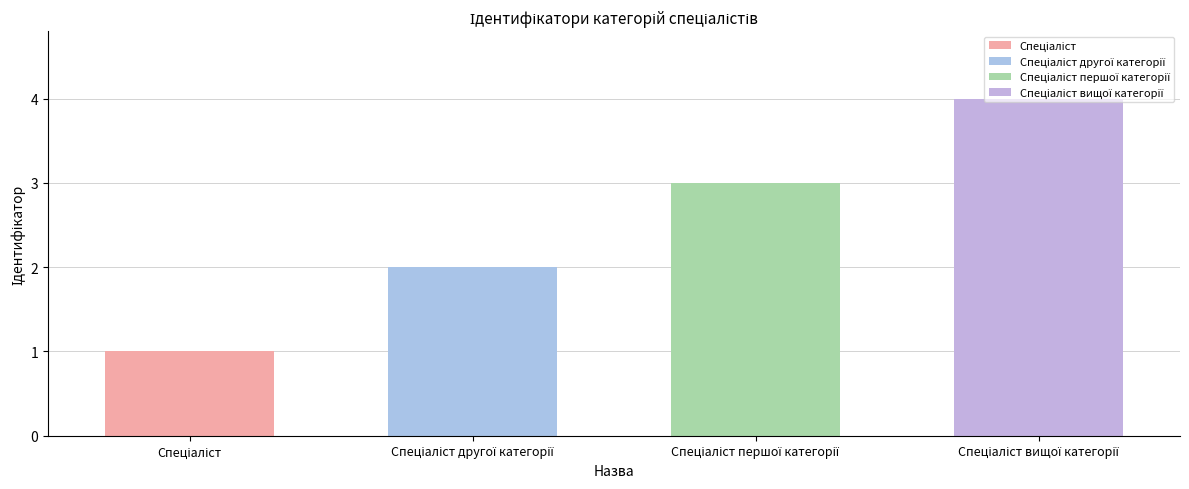

What value does the data have at Спеціаліст першої категорії?

3